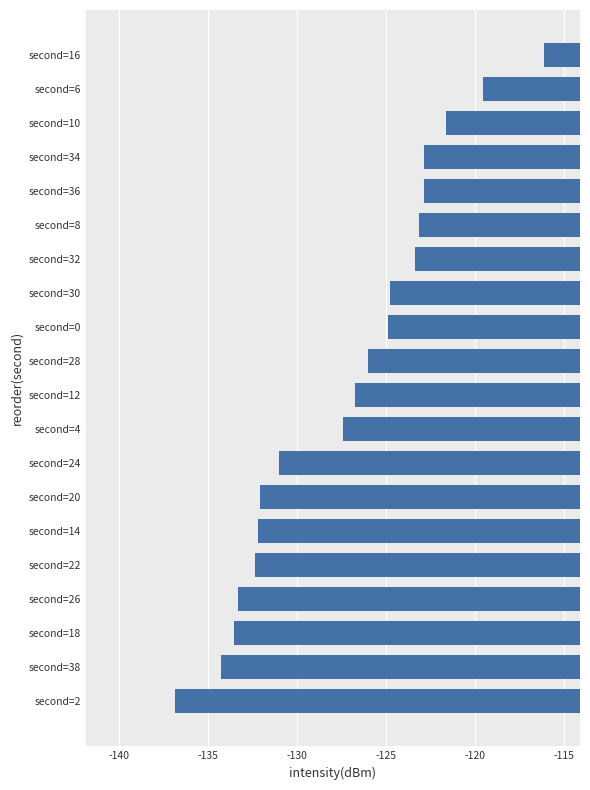

What is the approximate value at second=36?

-122.9